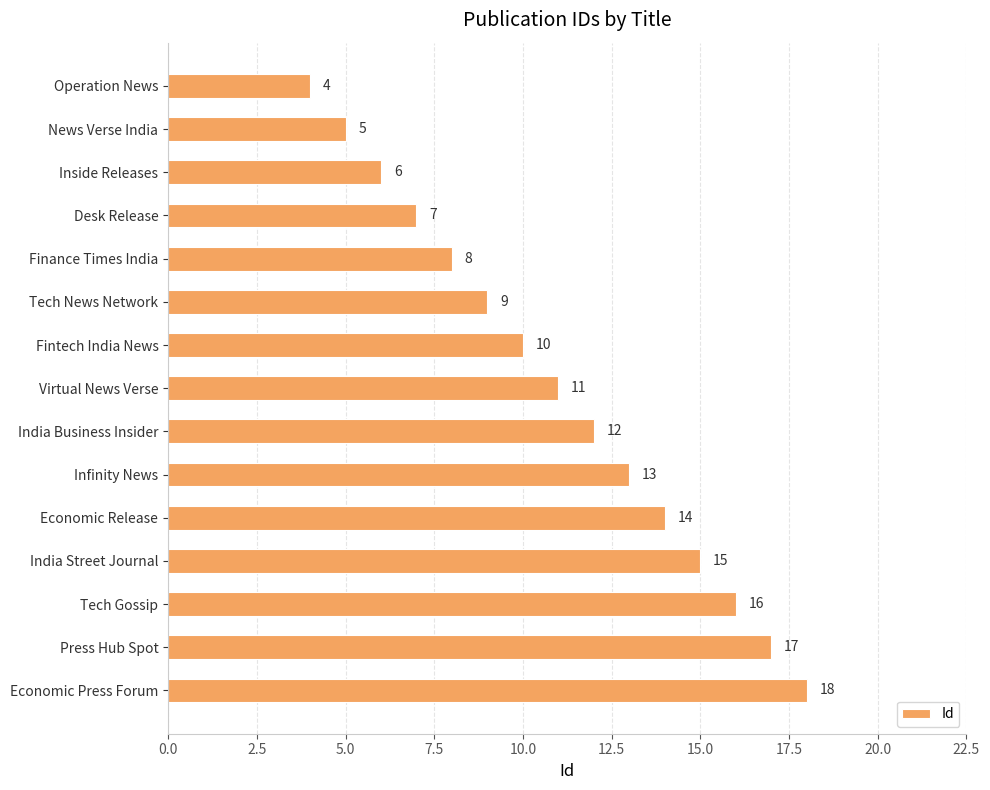

Reading bottom to top, what are all the values shown in this chart?

18	17	16	15	14	13	12	11	10	9	8	7	6	5	4